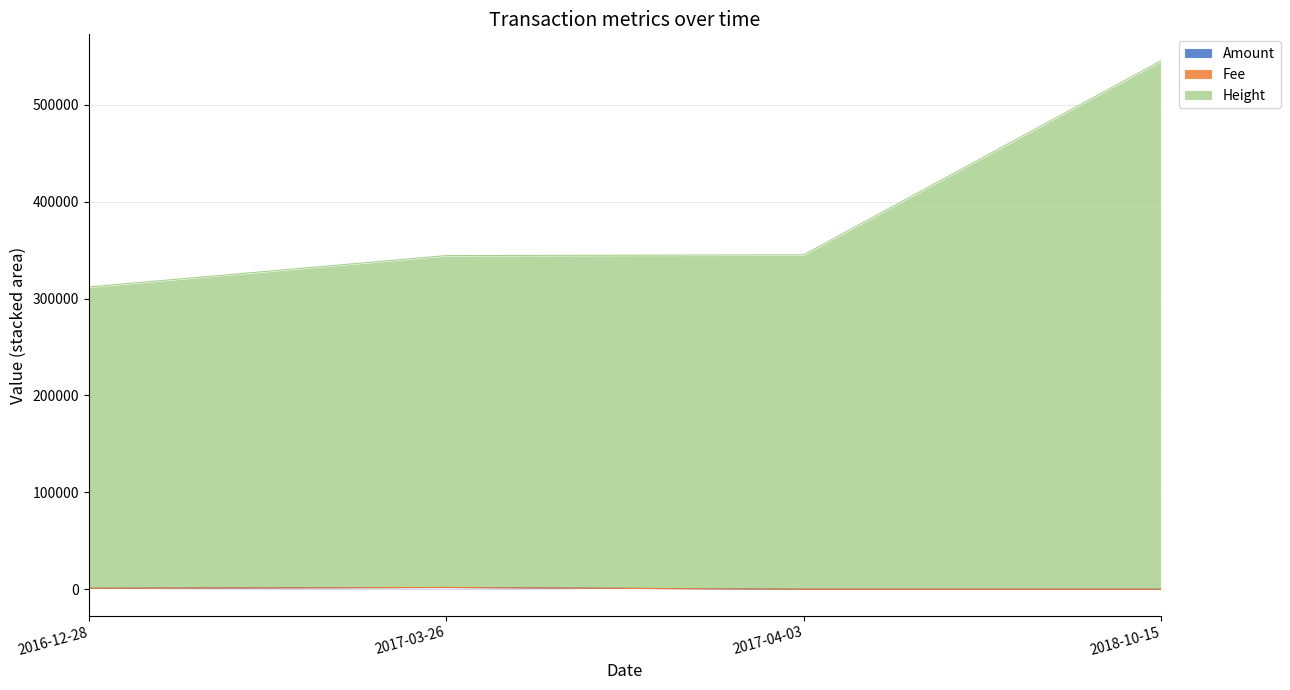

How many data points does each series have?

4